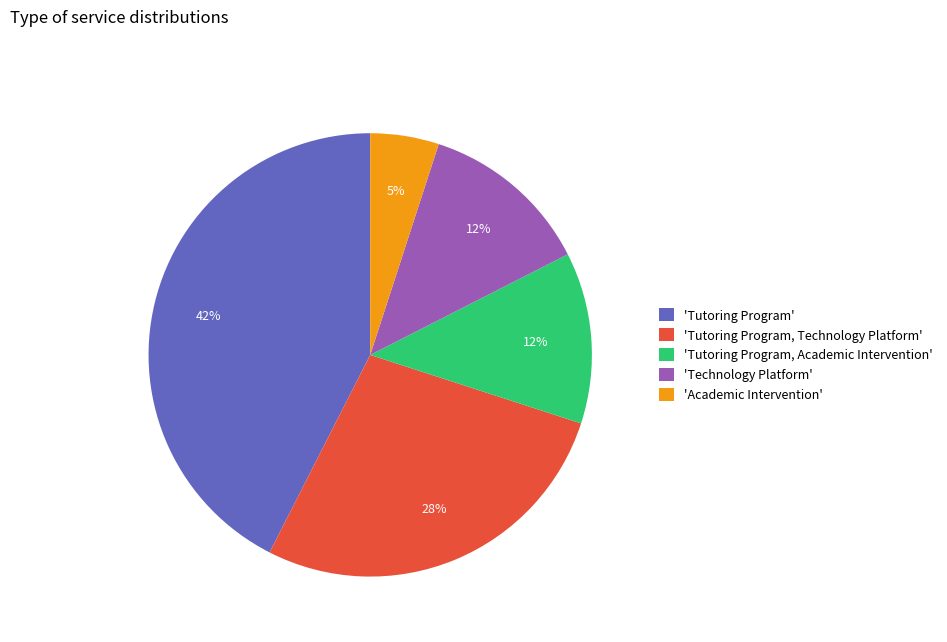

Combined, do 'Tutoring Program, Technology Platform' and 'Tutoring Program' account for over 50%?

Yes